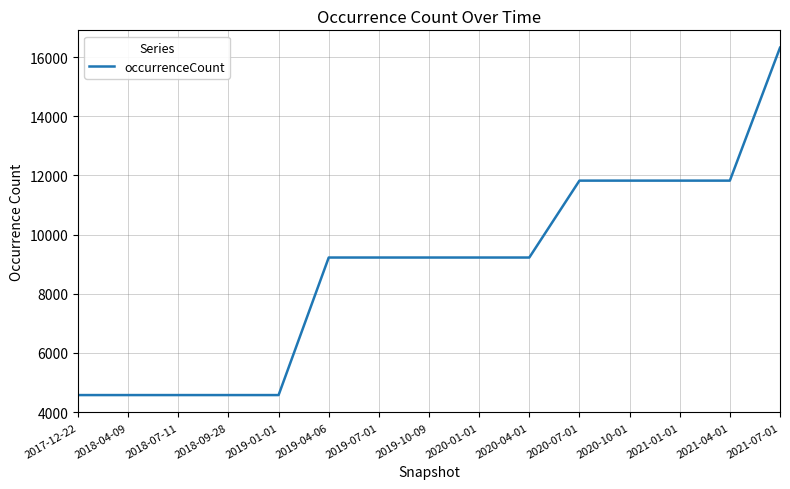

What is the difference between the maximum and minimum values?

11746